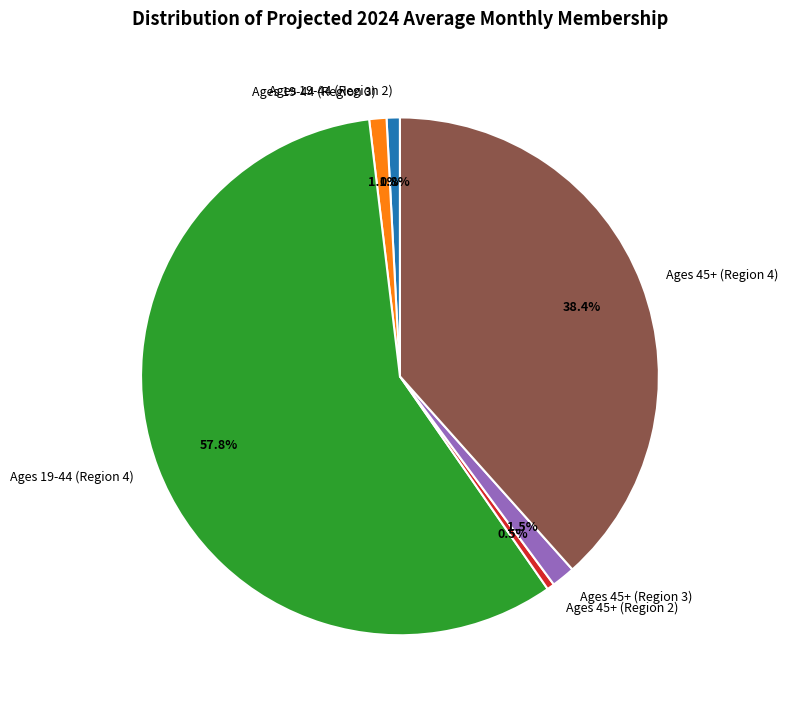

True or false: Ages 45+ (Region 2) accounts for 12% of the total.

False